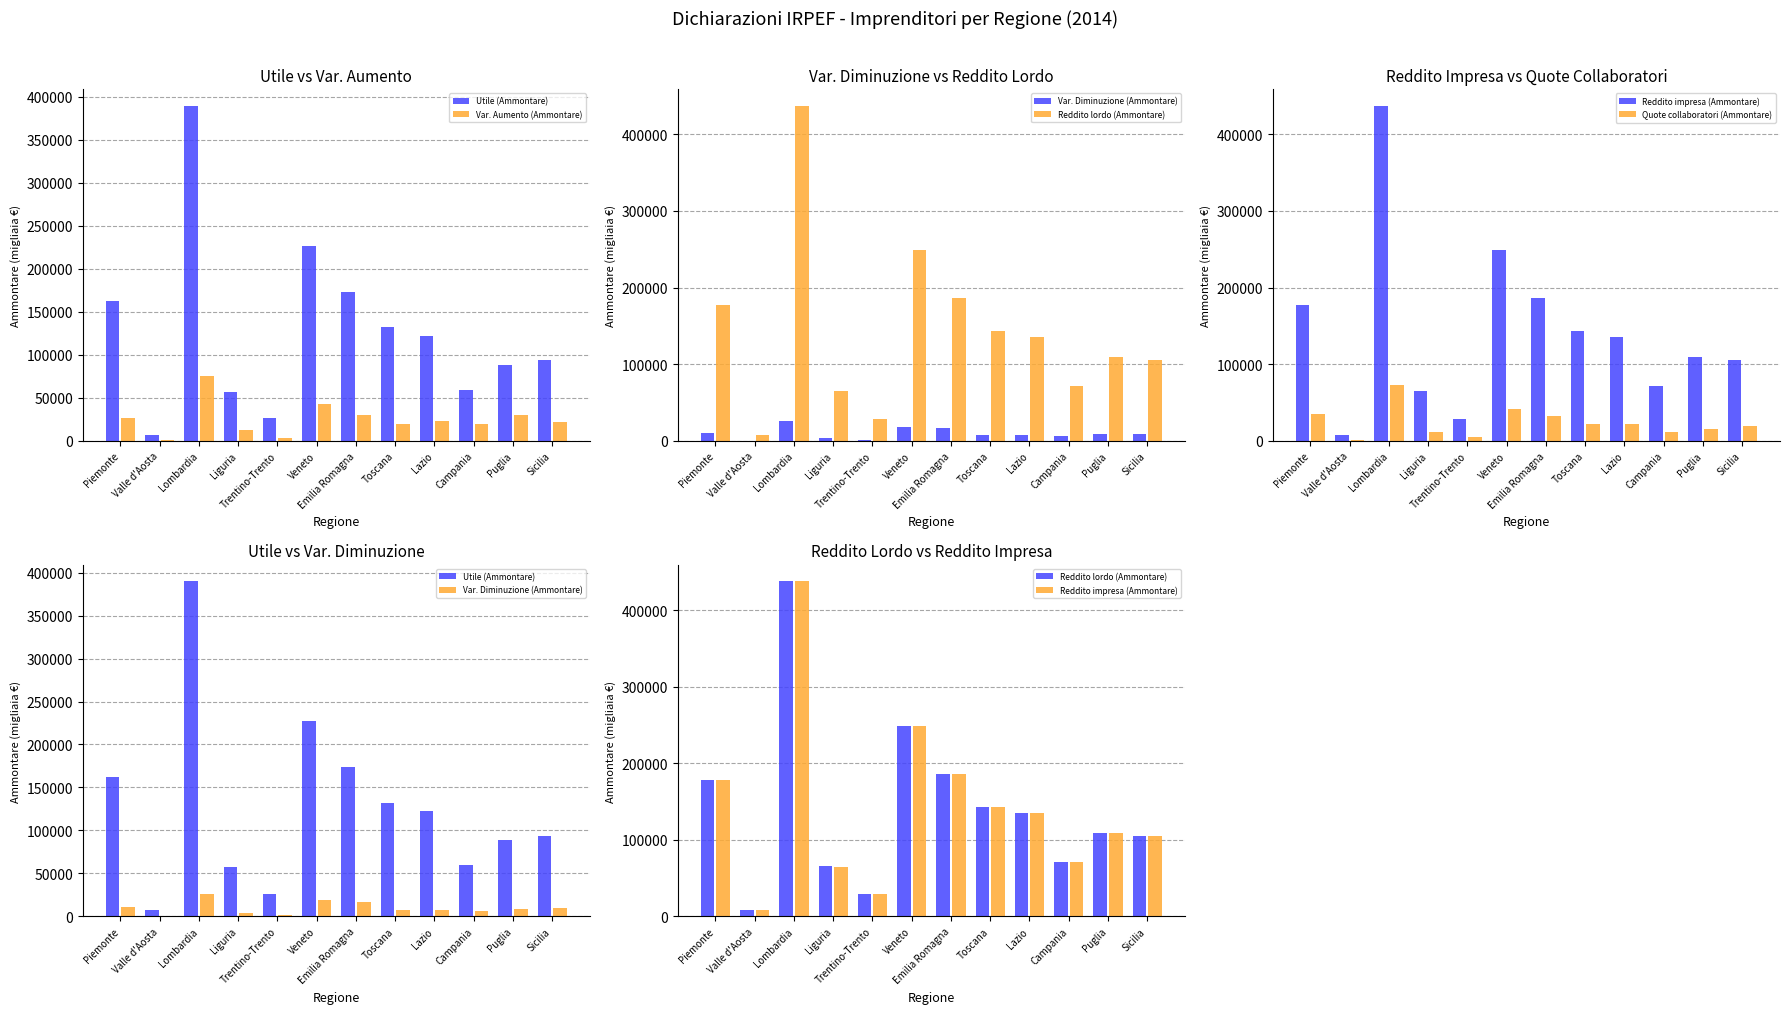

What is the average value of the Utile (Ammontare) series?

128296